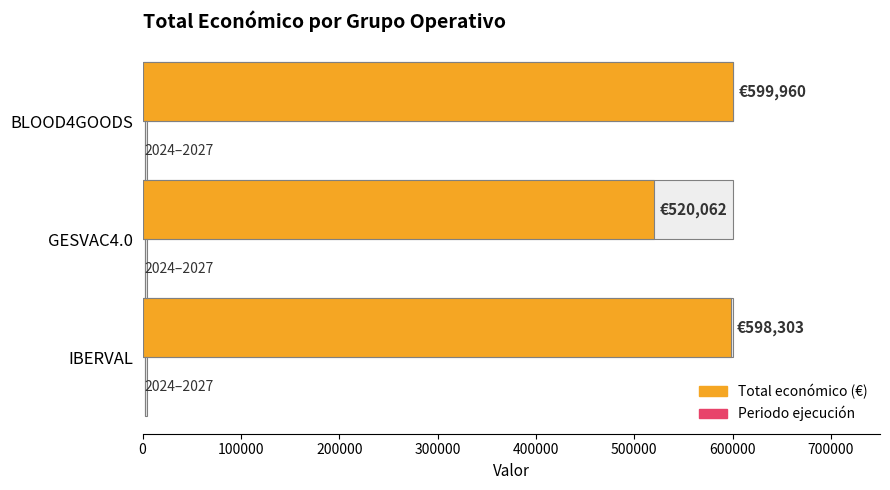

Reading left to right, what are all the values shown in this chart?

598303	520062	599960